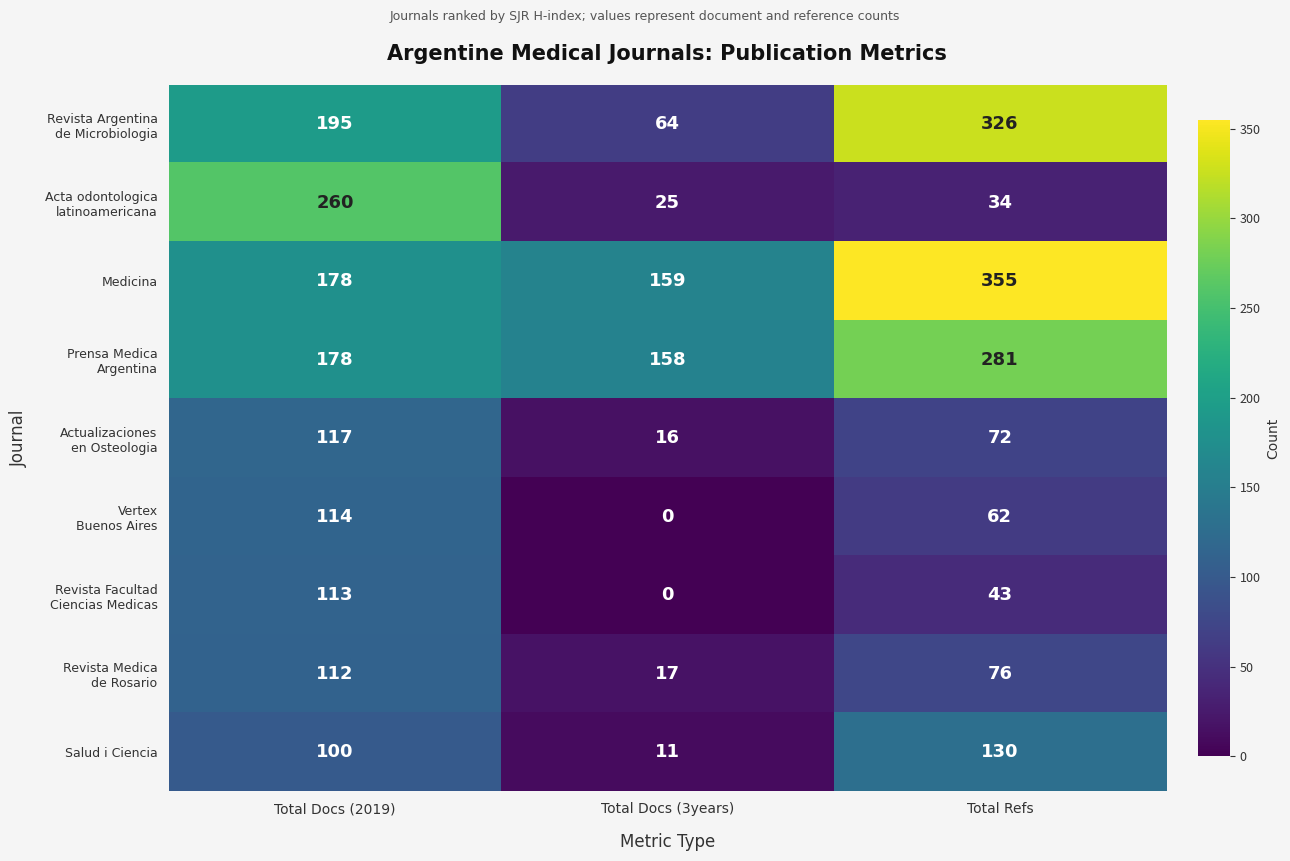

What is the total value across all series at Total Docs (3years)?

450